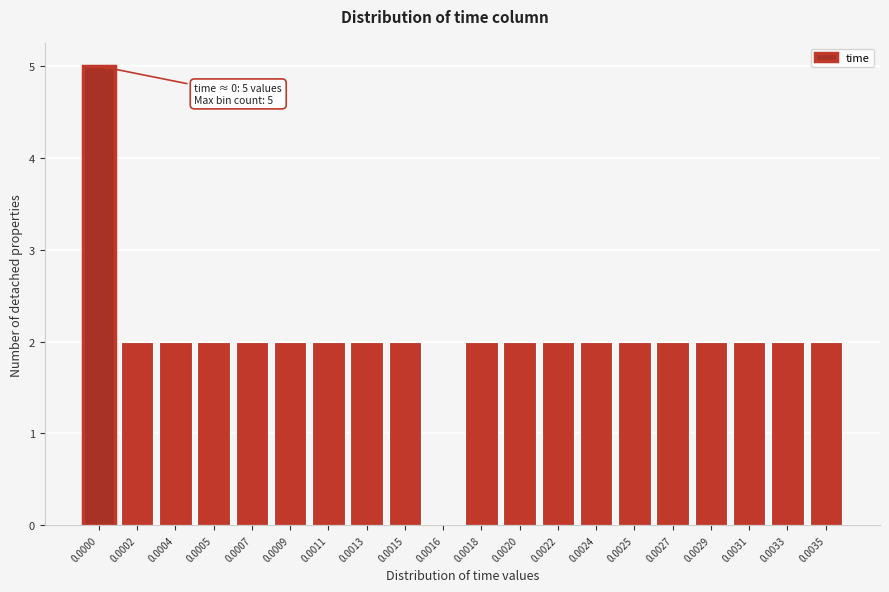

Reading right to left, list all the values displayed in this chart.

0.0035=2	0.0033=2	0.0031=2	0.0029=2	0.0027=2	0.0025=2	0.0024=2	0.0022=2	0.0020=2	0.0018=2	0.0016=0	0.0015=2	0.0013=2	0.0011=2	0.0009=2	0.0007=2	0.0005=2	0.0004=2	0.0002=2	0.0000=5